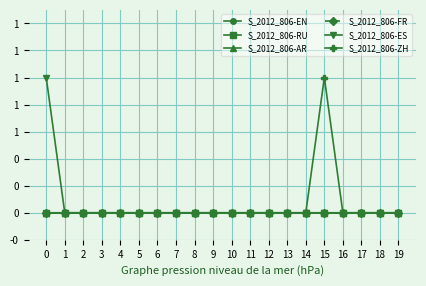

List the labels in order of S_2012_806-ES value, largest first.

0, 1, 2, 3, 4, 5, 6, 7, 8, 9, 10, 11, 12, 13, 14, 15, 16, 17, 18, 19